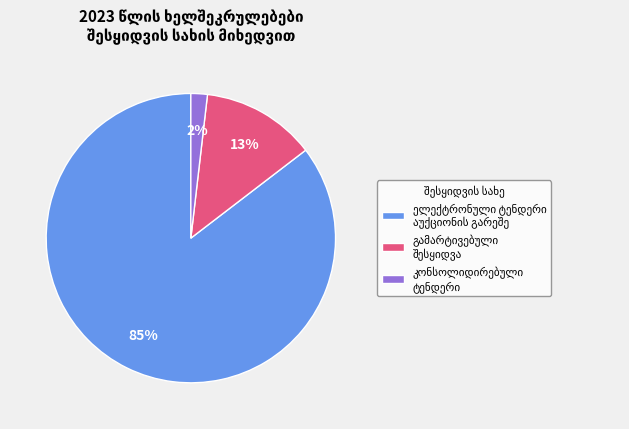

To the nearest percent, what is the average slice percentage?

33%